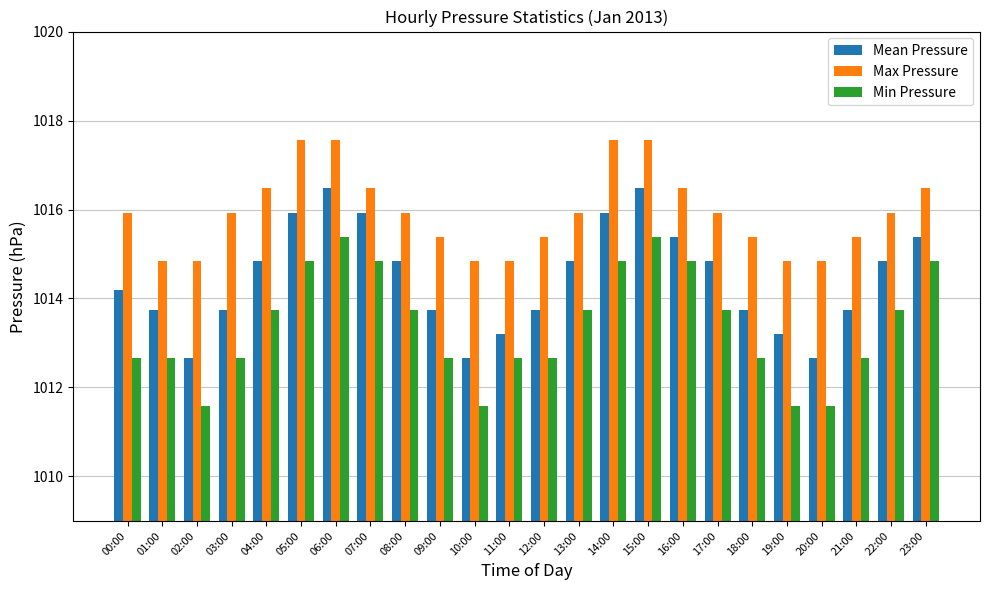

What is the sum of the Min Pressure values at 05:00 and 15:00?

2030.2